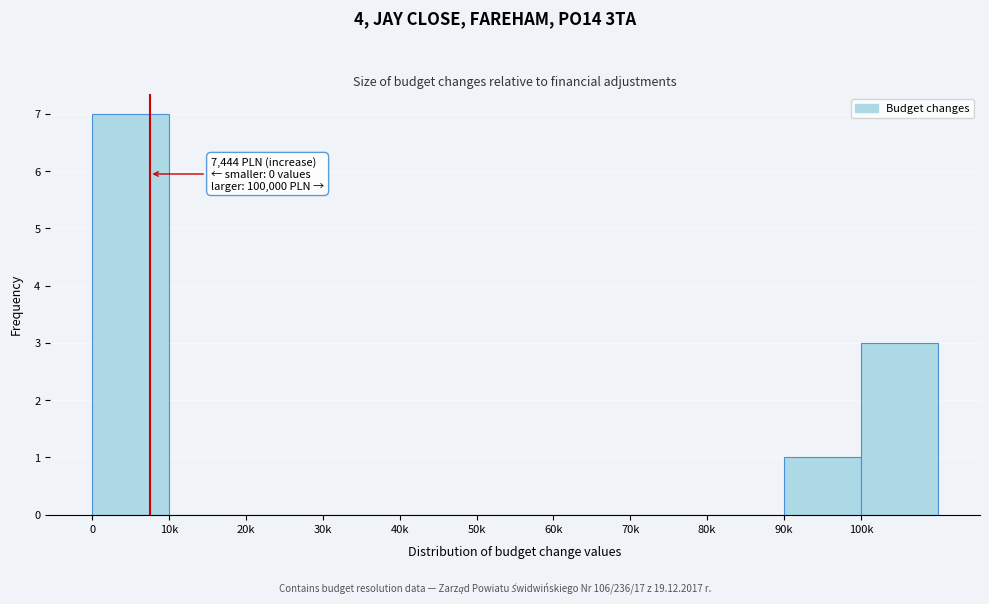

Reading right to left, what are all the values shown in this chart?

100k=3	90k=1	80k=0	70k=0	60k=0	50k=0	40k=0	30k=0	20k=0	10k=0	0=7